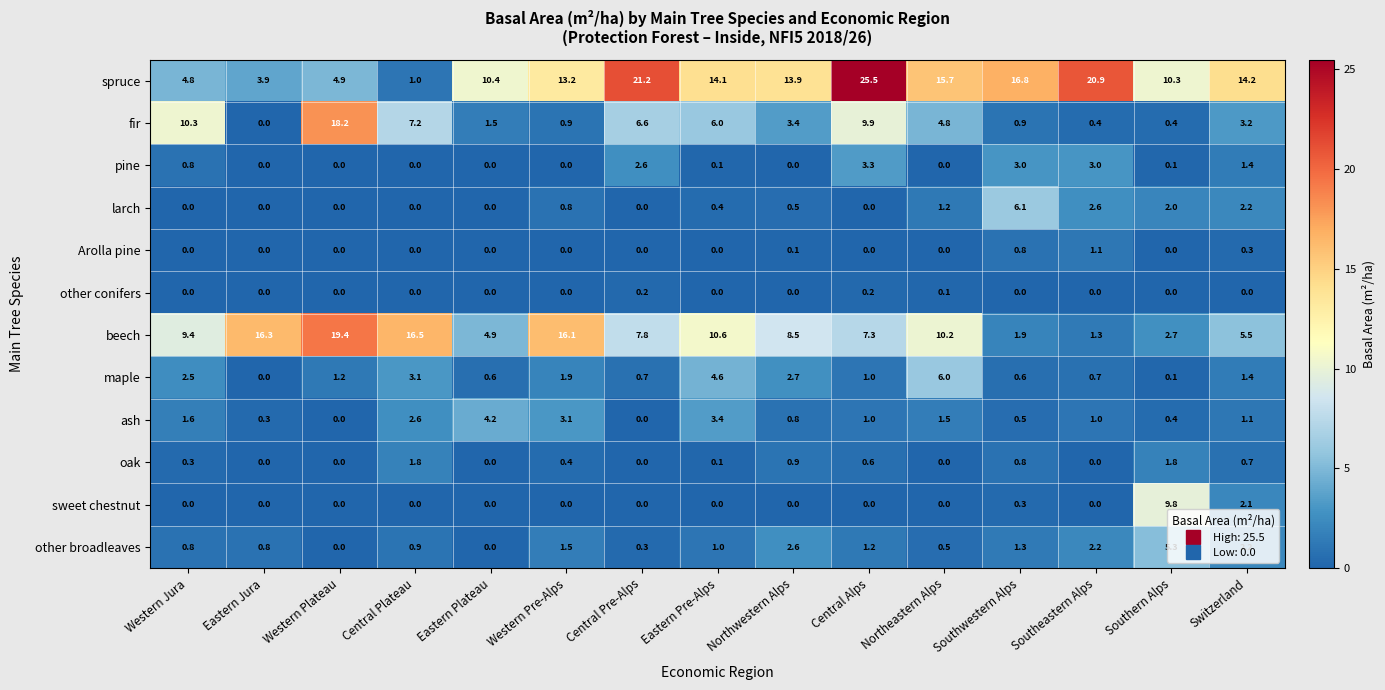

What is the difference between the highest and lowest values at Central Plateau?

16.5